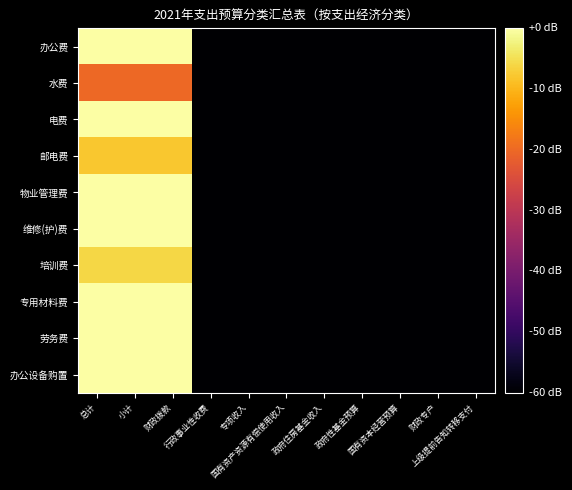

Which category has the lowest value across all series?

行政事业性收费